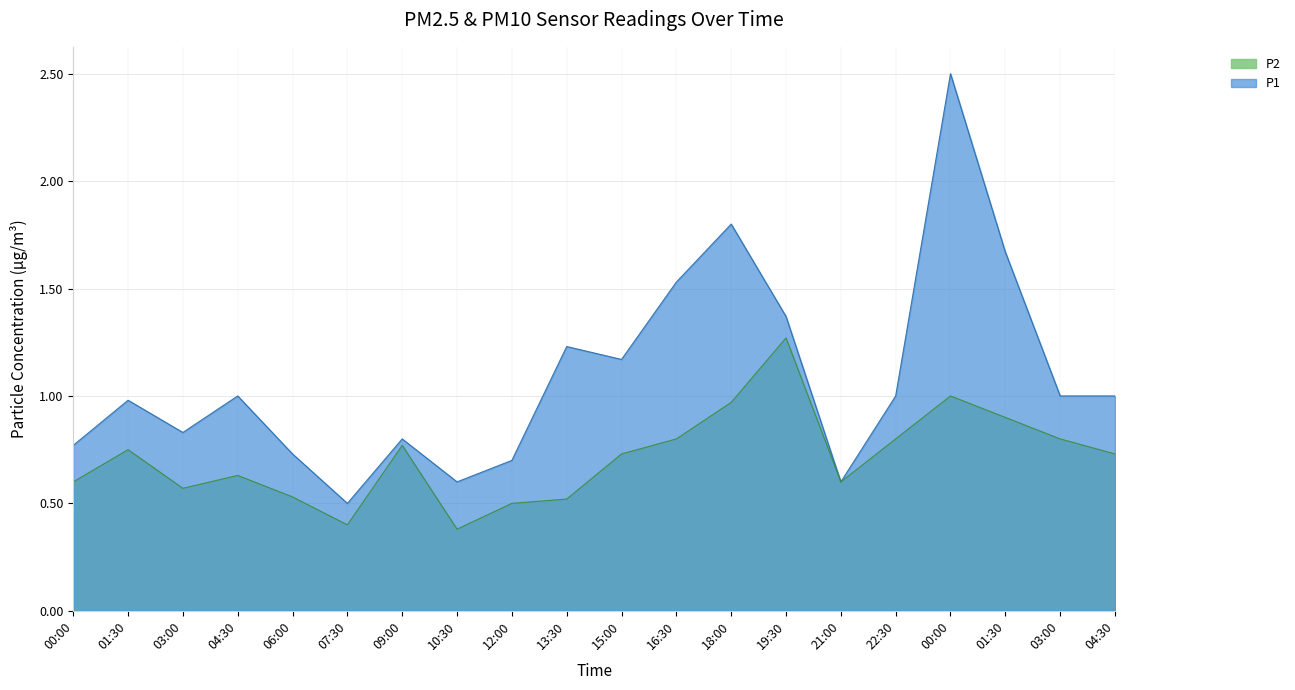

What is the total value across all series at 16:30?

2.3